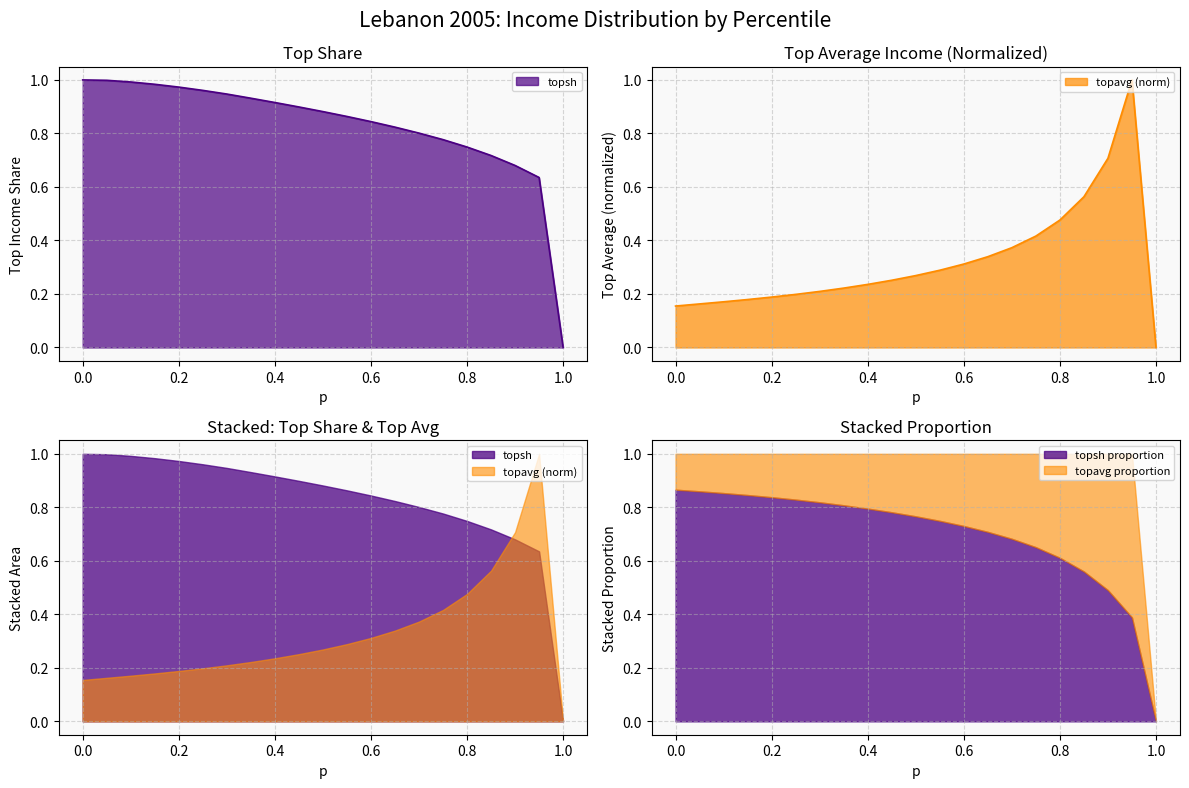

Is the value of topsh at 1.0 greater than the value of topavg at 0.65?

No